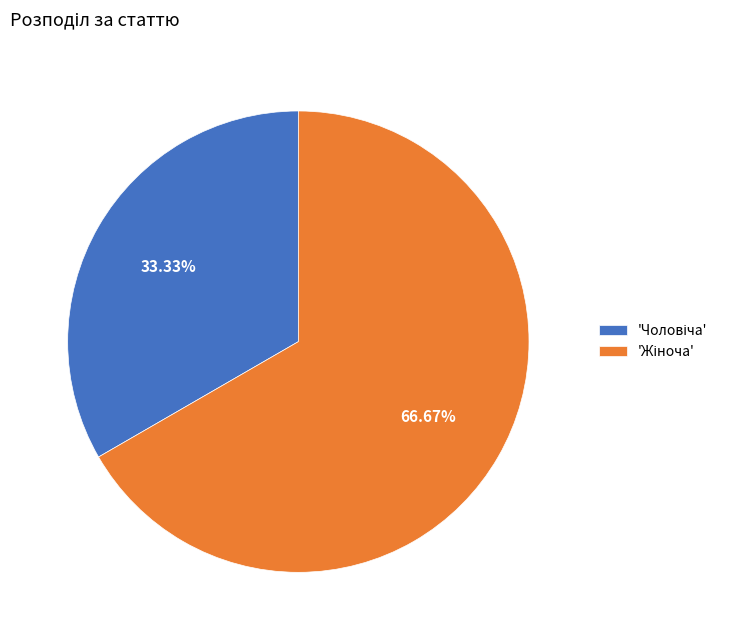

Does any single category account for the majority?

Yes